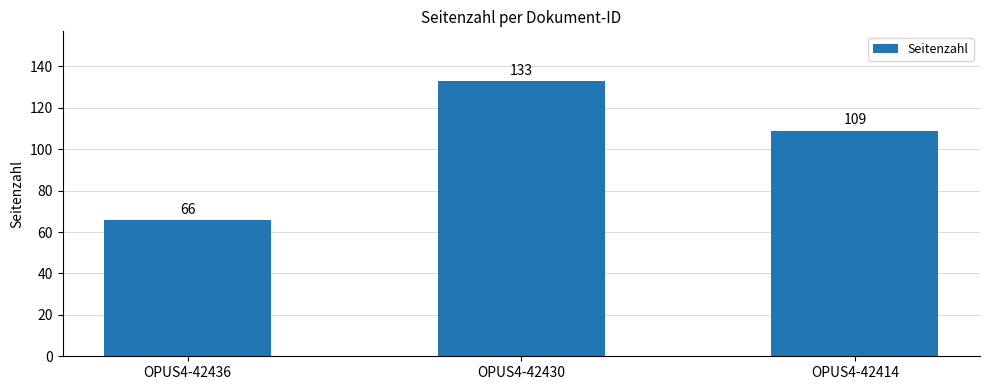

What is the ratio of the value at OPUS4-42414 to the value at OPUS4-42436?

1.7